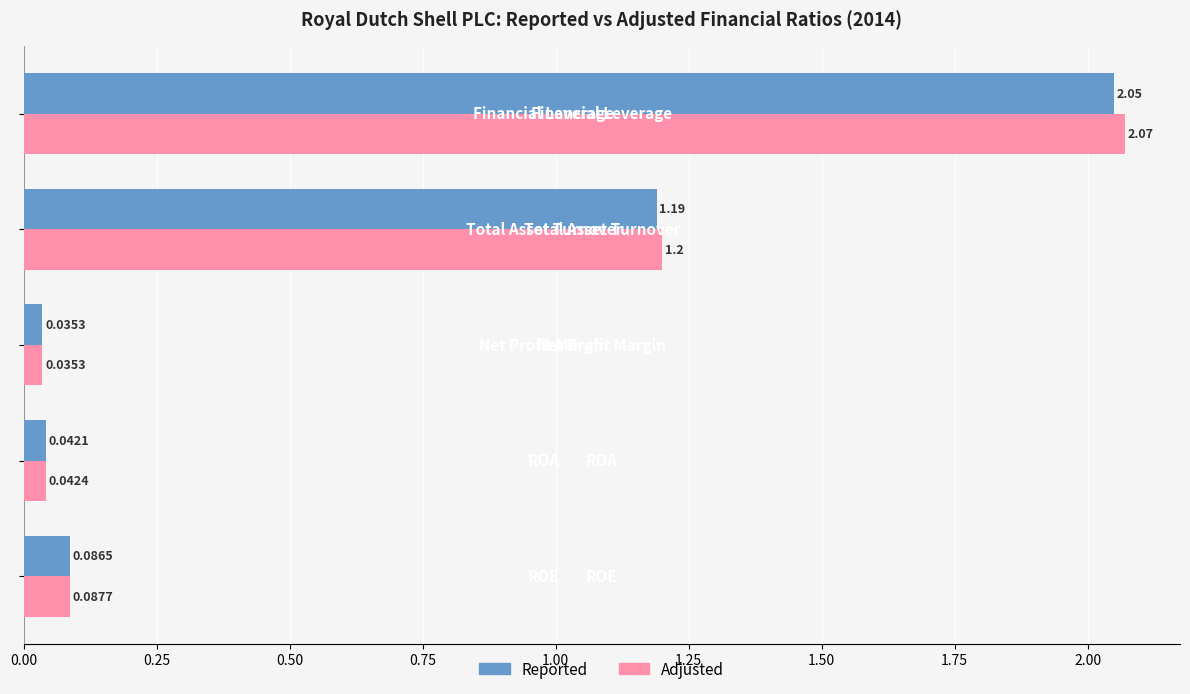

Which series has the largest total across all categories?

Adjusted